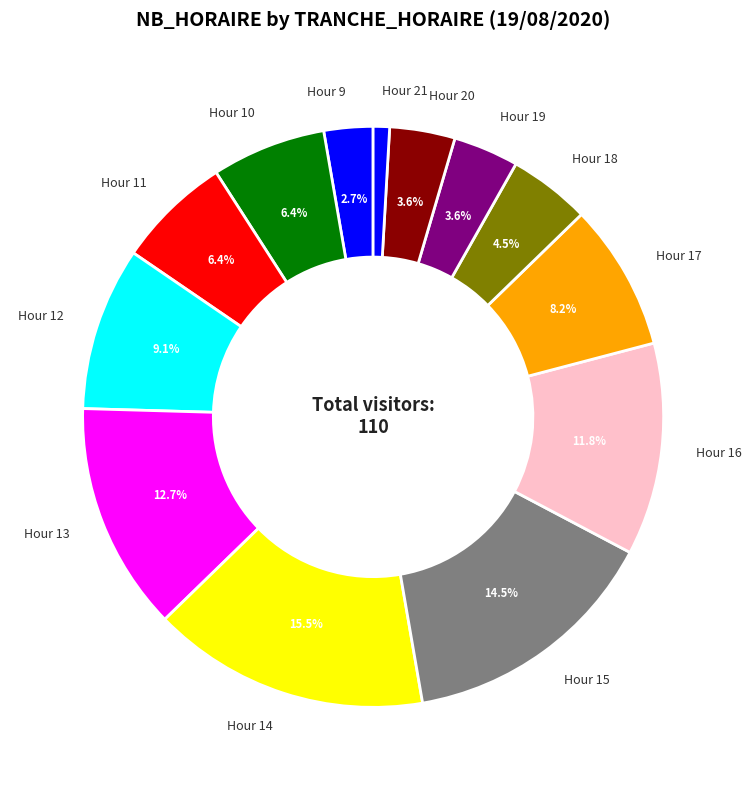

Is there a majority slice in this chart?

No